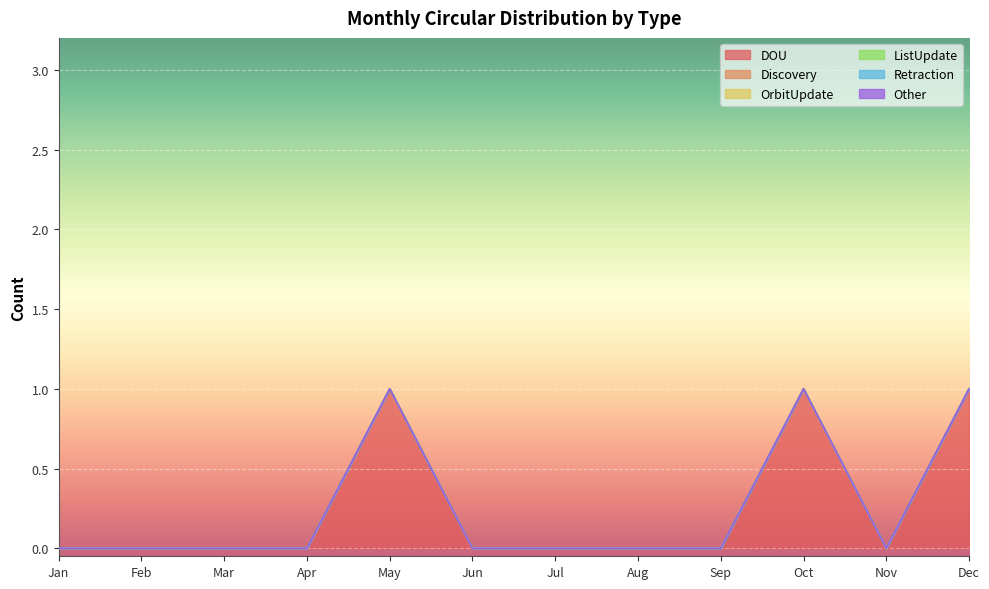

The value of DOU at Jan is -1. True or false?

False